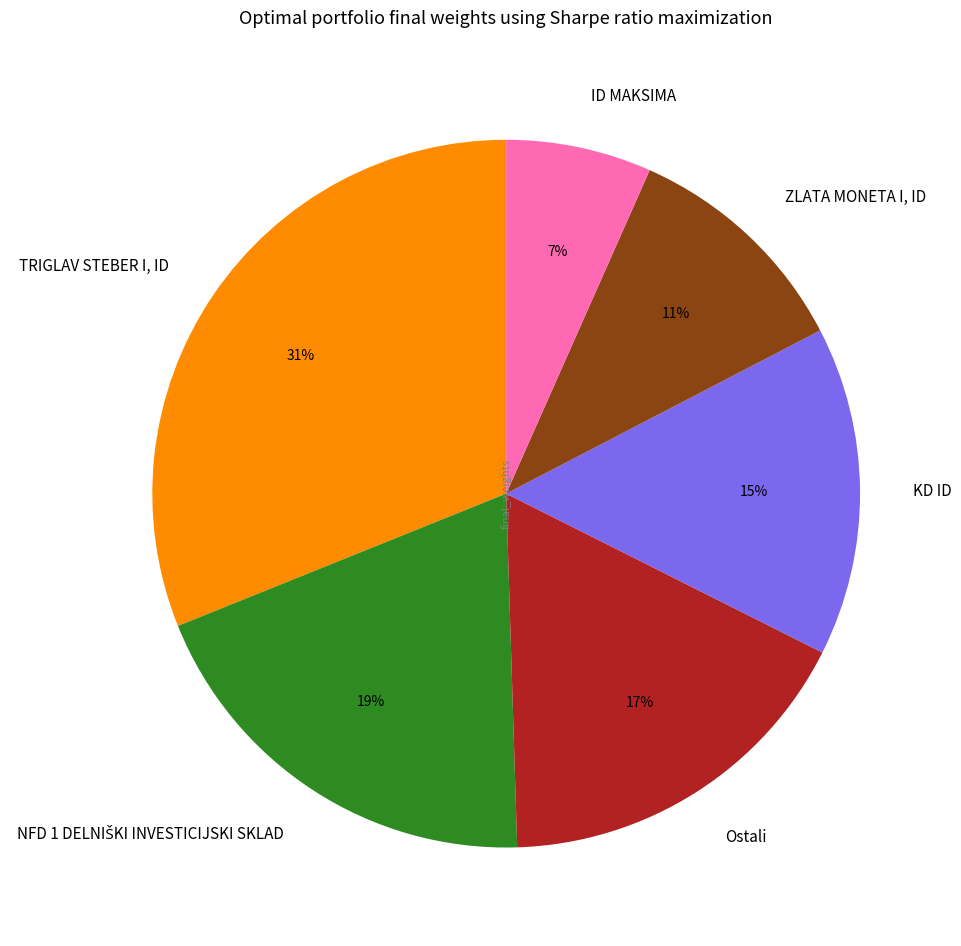

To the nearest percent, what percentage of the pie is KD ID?

15%